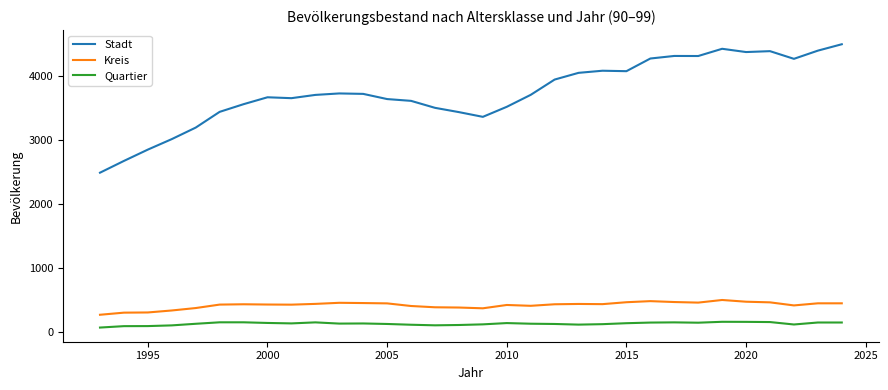

What is the difference between the maximum and minimum values in the Kreis series?

231